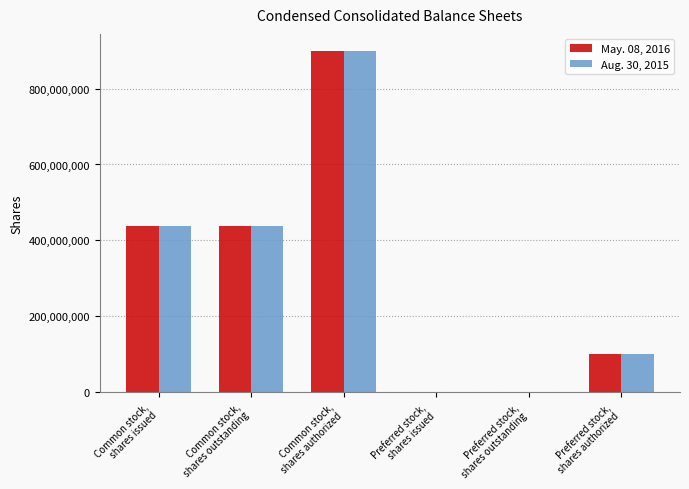

The value of May. 08, 2016 at Common stock,
shares issued is 438368000. True or false?

True